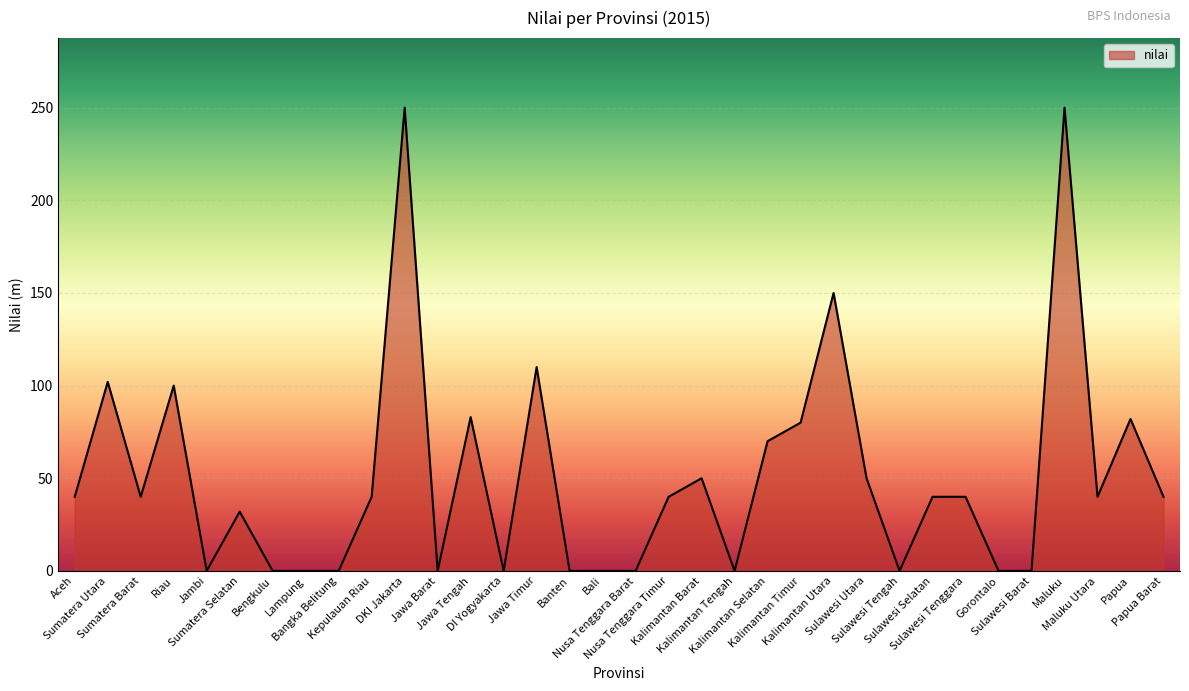

What is the greatest value displayed?

250